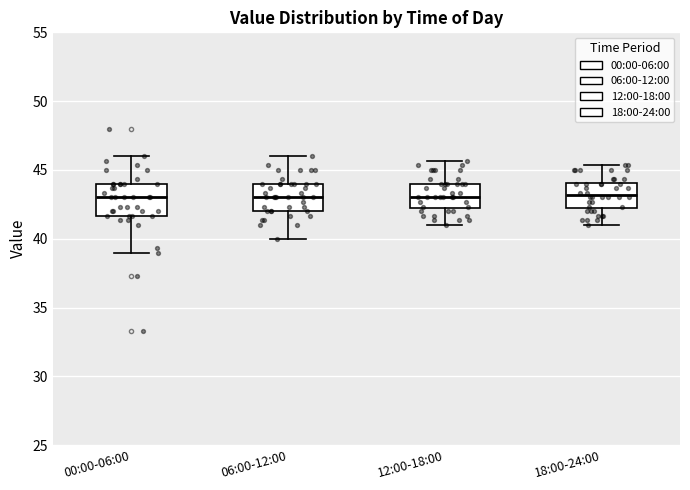

Where is the lower edge of the box for 00:00-06:00 on the y-axis? The values are not printed on the chart, so give them approximately, as read against the axis.

41.5